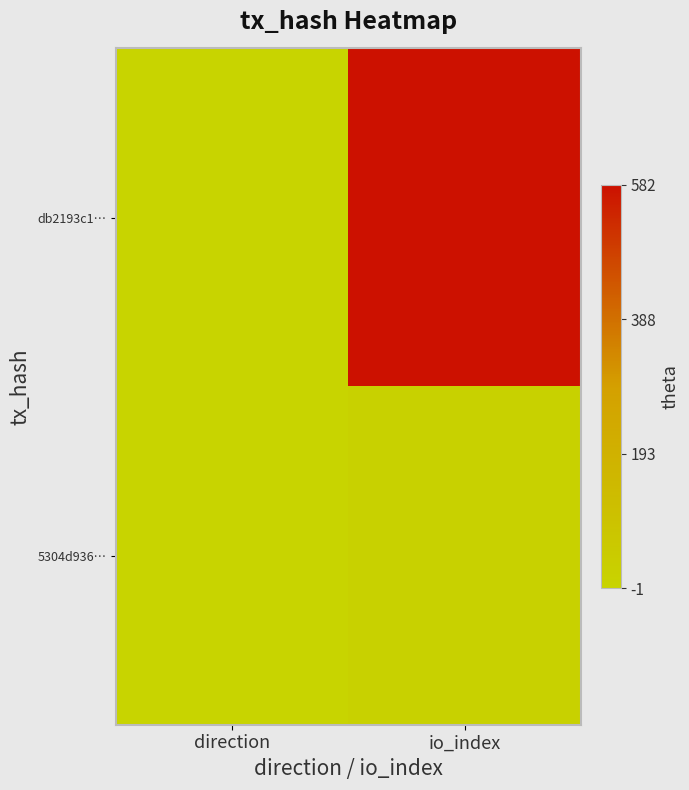

Reading left to right, extract all data points from this chart.

db2193c1…: direction=-1	io_index=582
5304d936…: direction=1	io_index=13